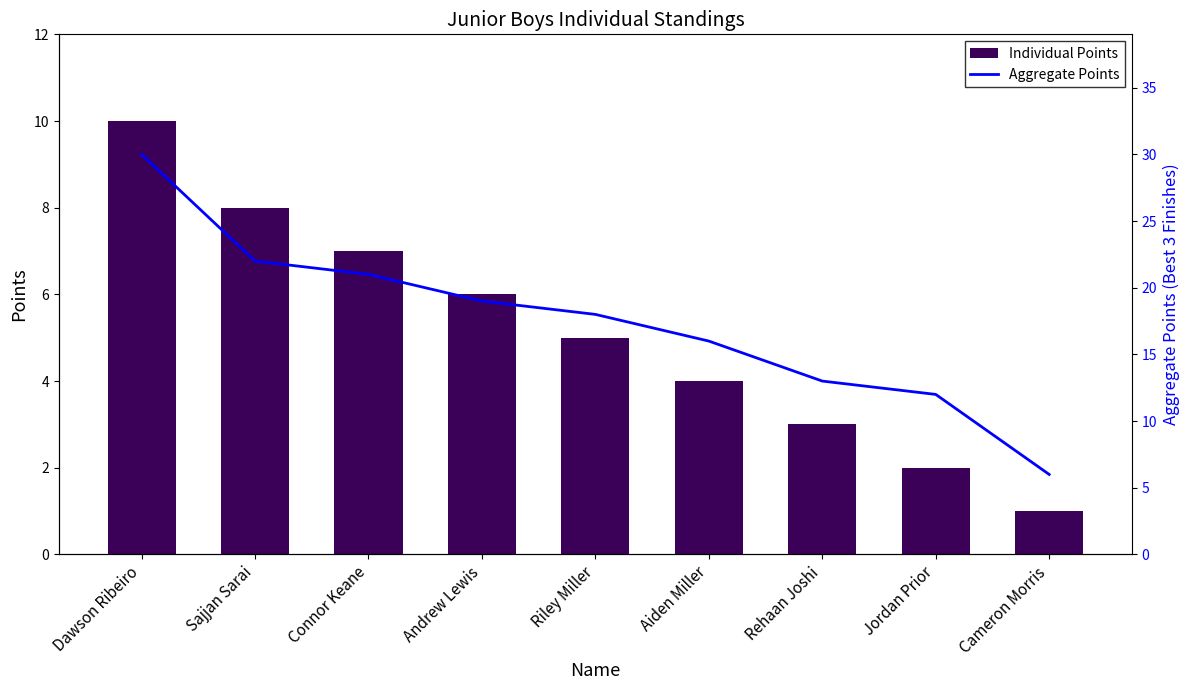

Is the value of Aggregate Points at Andrew Lewis greater than the value of Individual Points at Riley Miller?

Yes